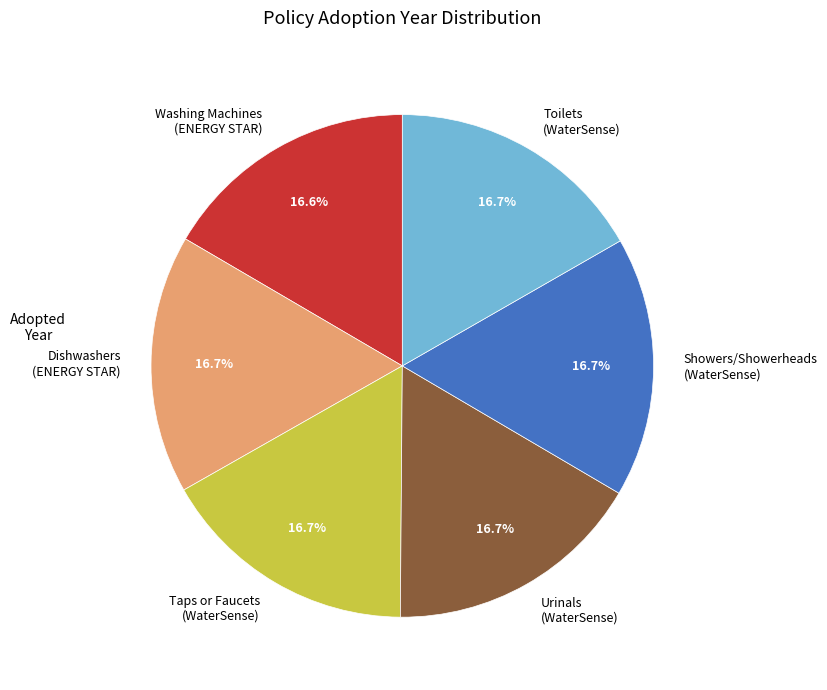

What percentage is NOT represented by Dishwashers (ENERGY STAR)?

83.3%